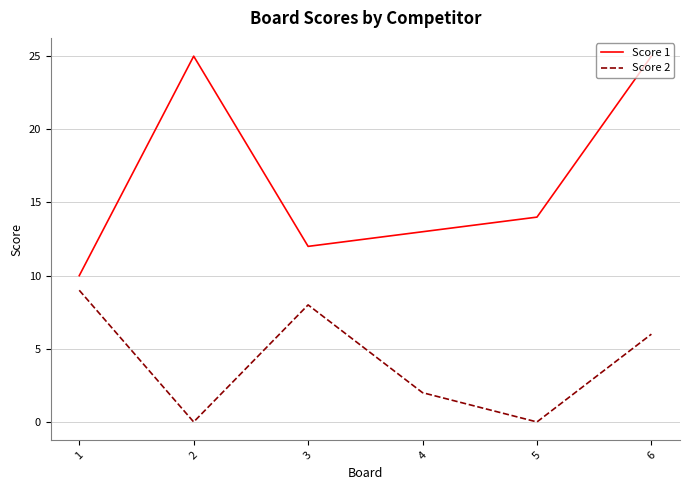

How many lines are shown in the chart?

2